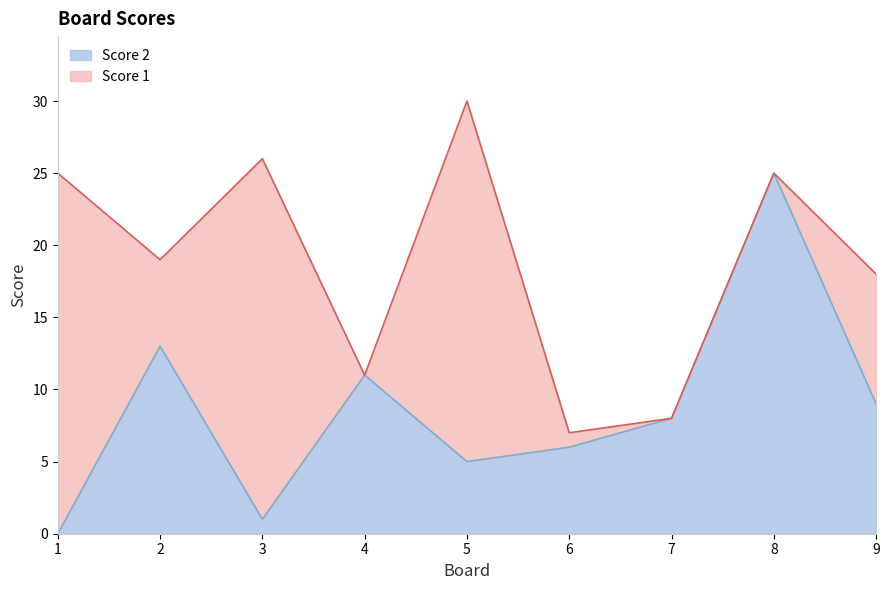

How many data points are above 8?

4